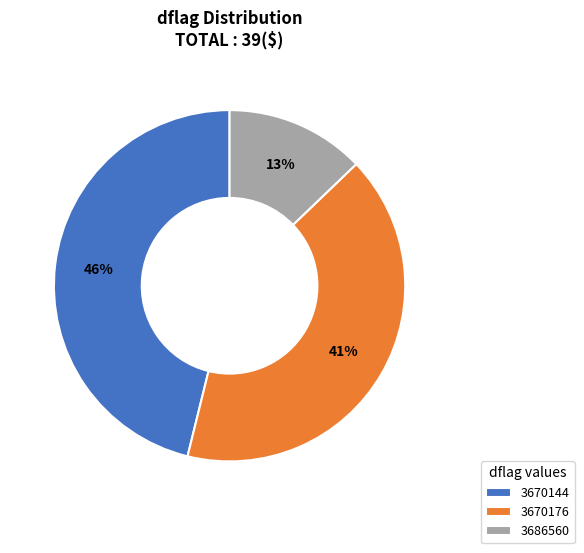

How many slices are in this pie chart?

3